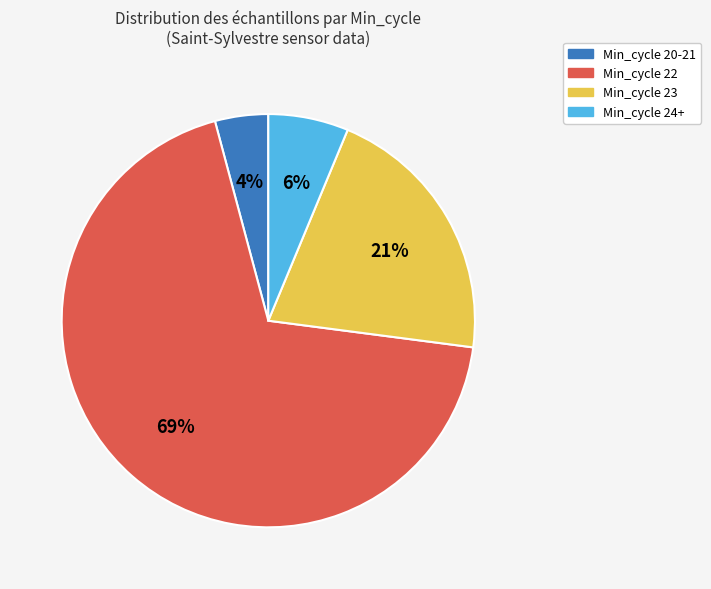

Count the number of slices in the pie.

4